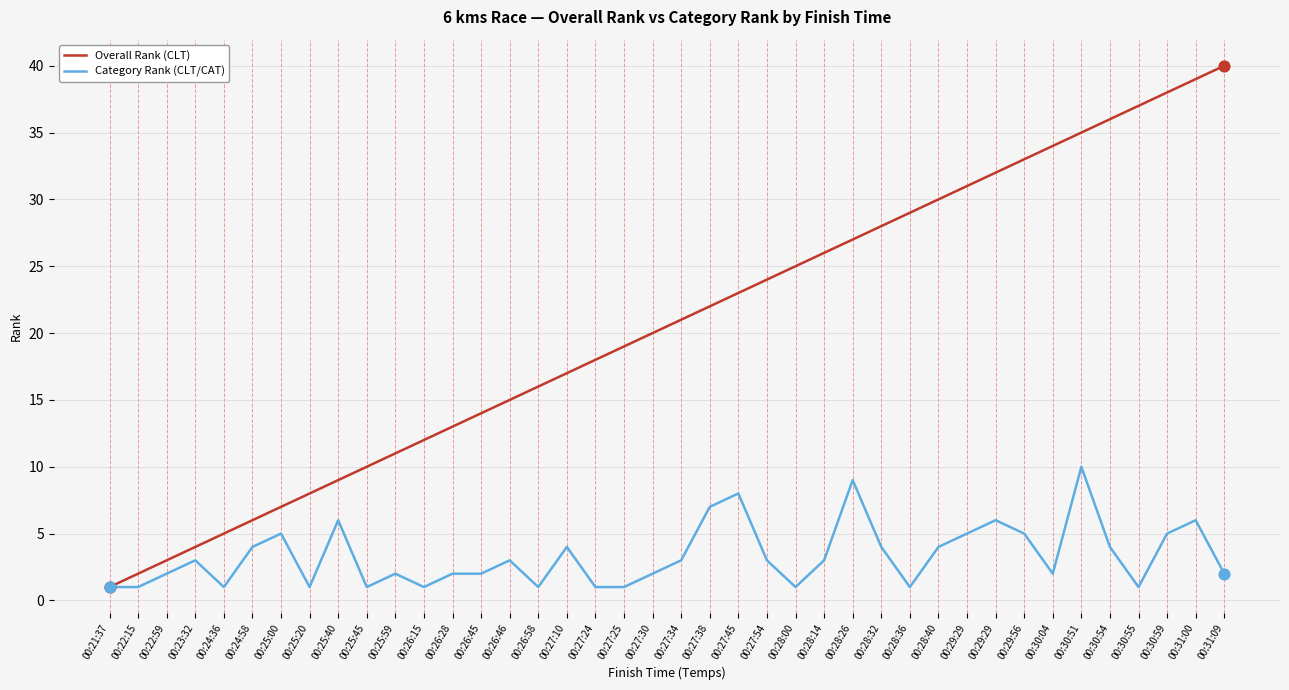

Which series has the largest total across all categories?

Overall Rank (CLT)